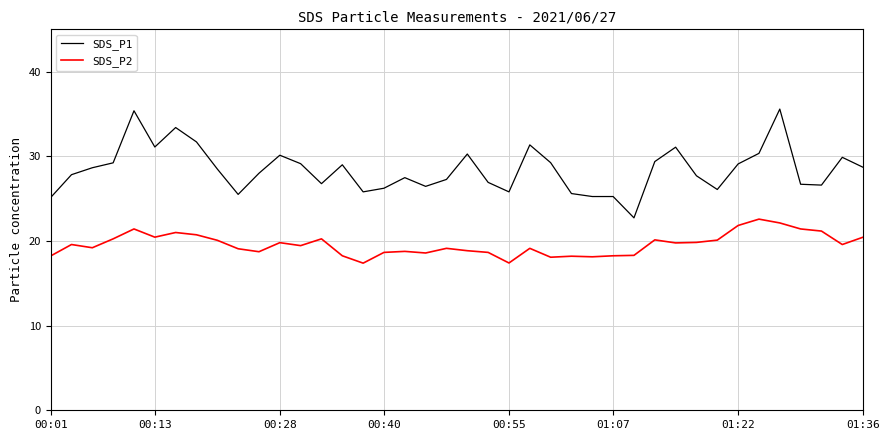

What is the highest value of the SDS_P2 series?

22.6